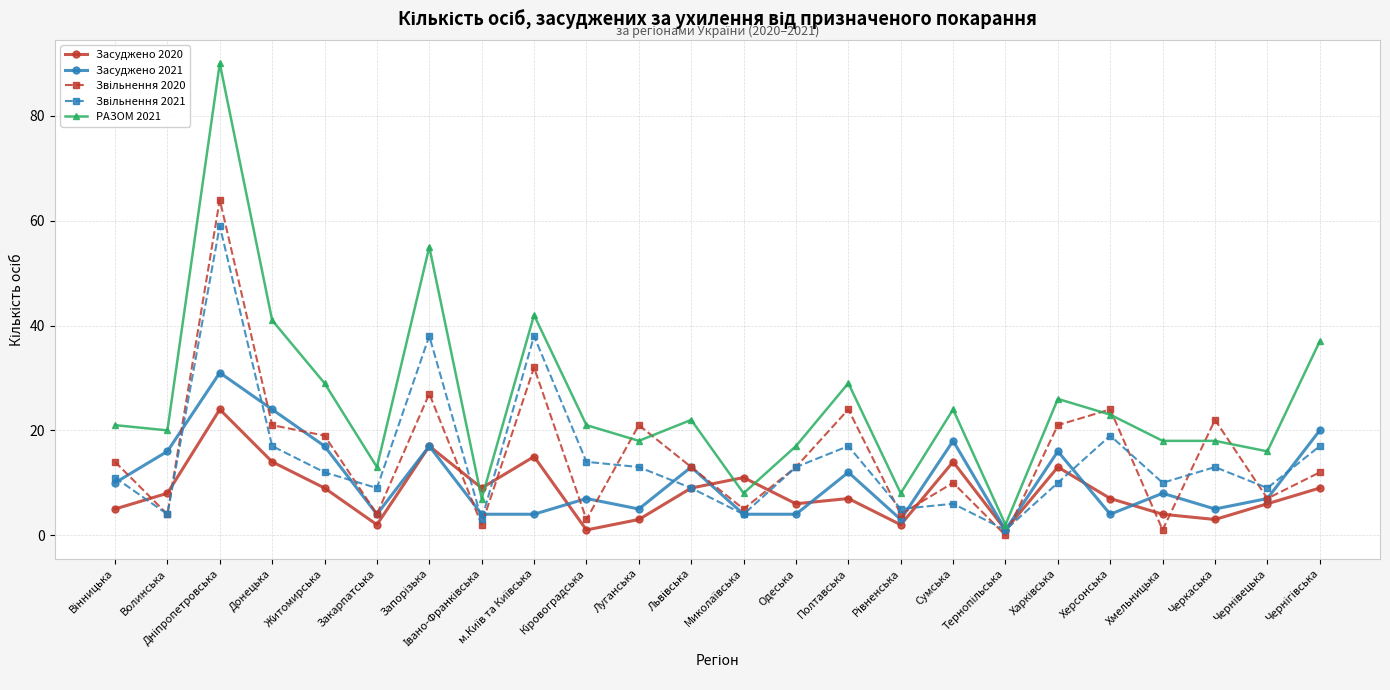

What position from the right is Волинська?

23